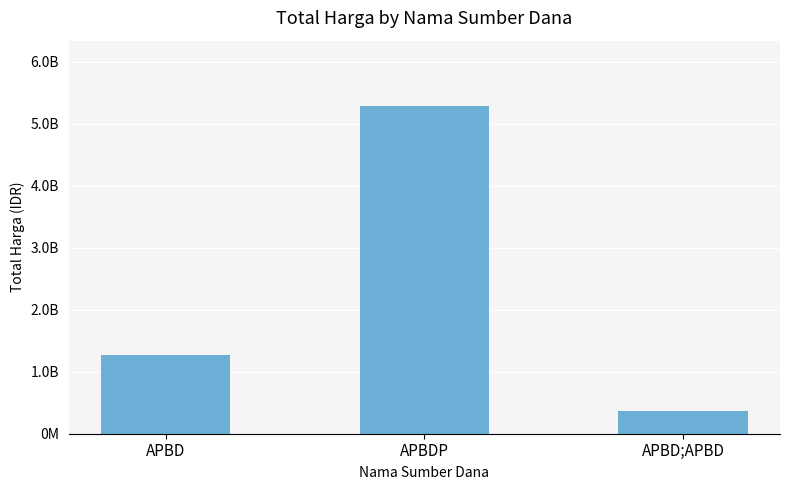

What is the average value?

2311632995